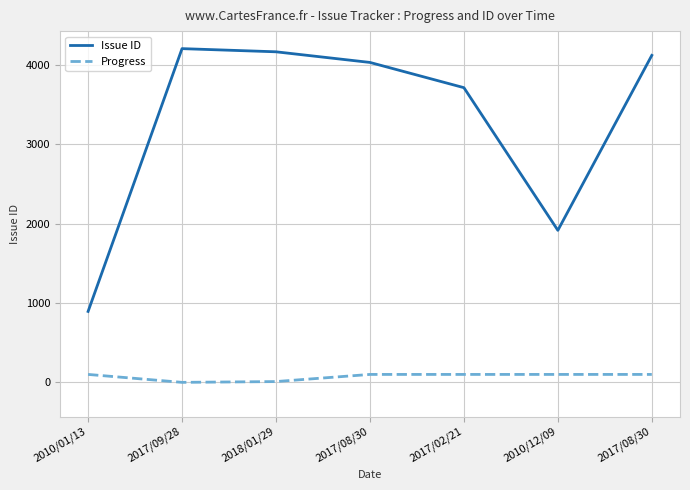

Where is Issue ID nearest to the value 2550?

2010/12/09